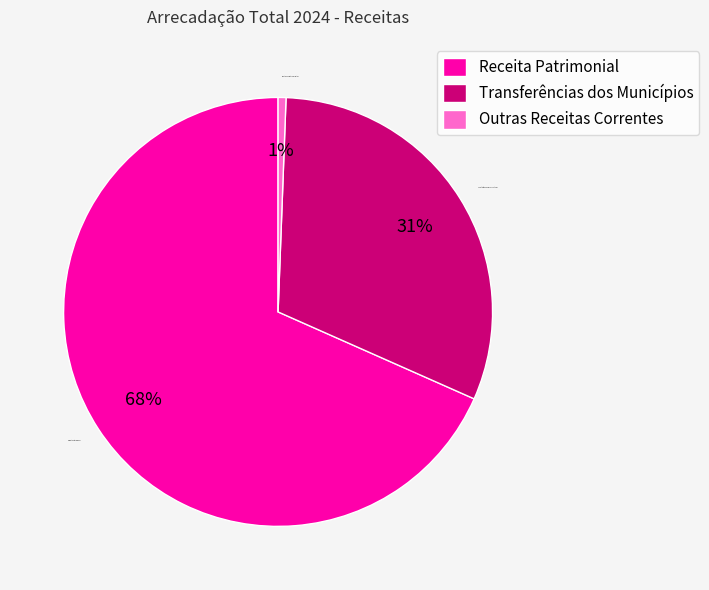

How many segments does this pie chart have?

3